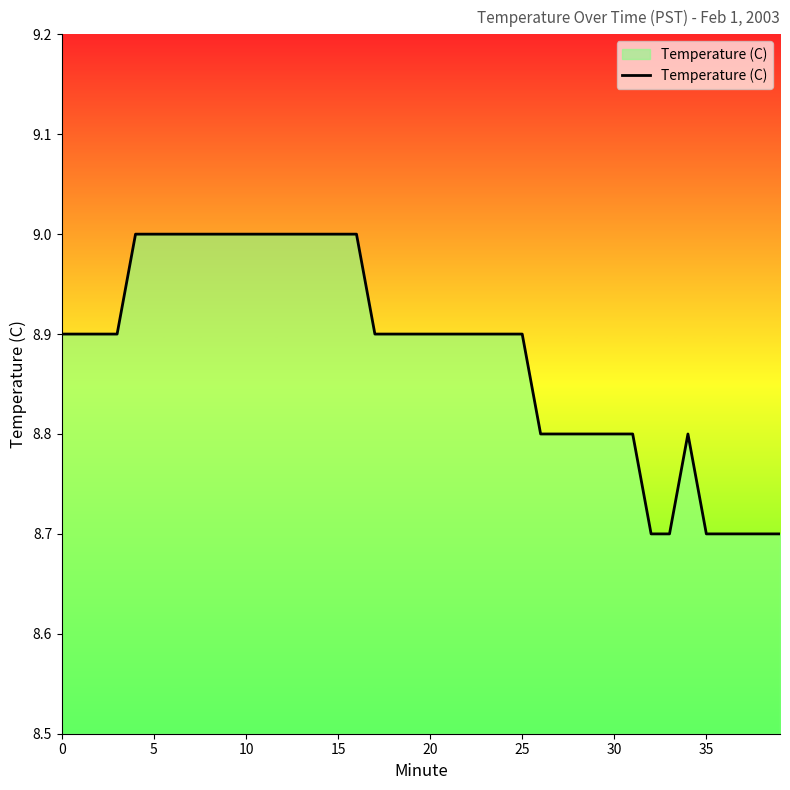

What is the smallest value displayed?

8.7